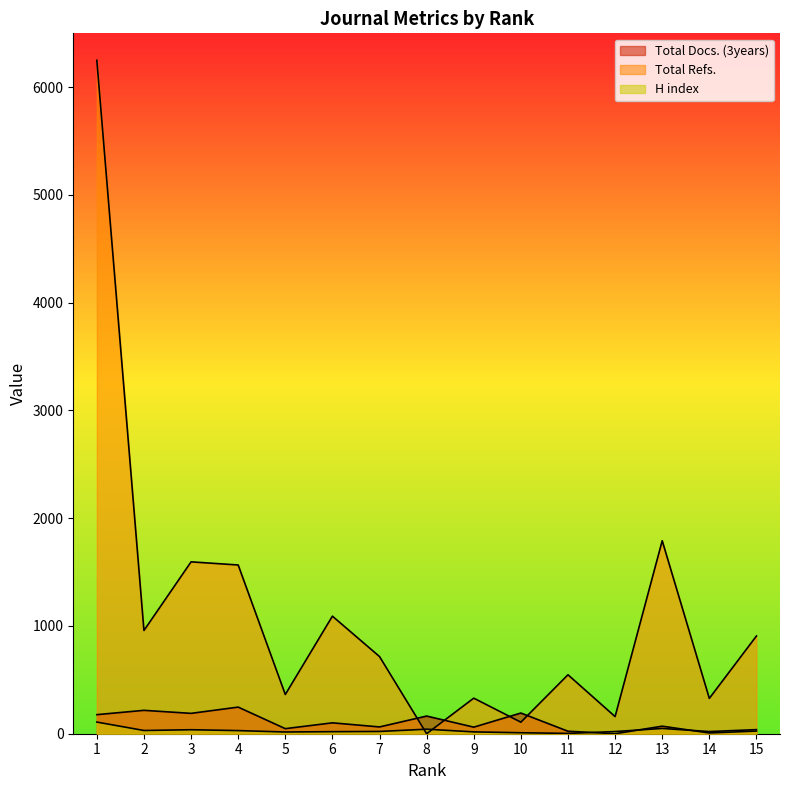

Reading left to right, transcribe all the data shown in this chart.

Total Docs. (3years): 177	217	189	247	47	101	63	164	61	192	23	0	70	7	25
Total Refs.: 6250	958	1595	1566	364	1091	716	0	330	107	547	159	1791	328	907
H index: 108	30	37	29	16	19	21	42	17	9	3	20	49	20	38